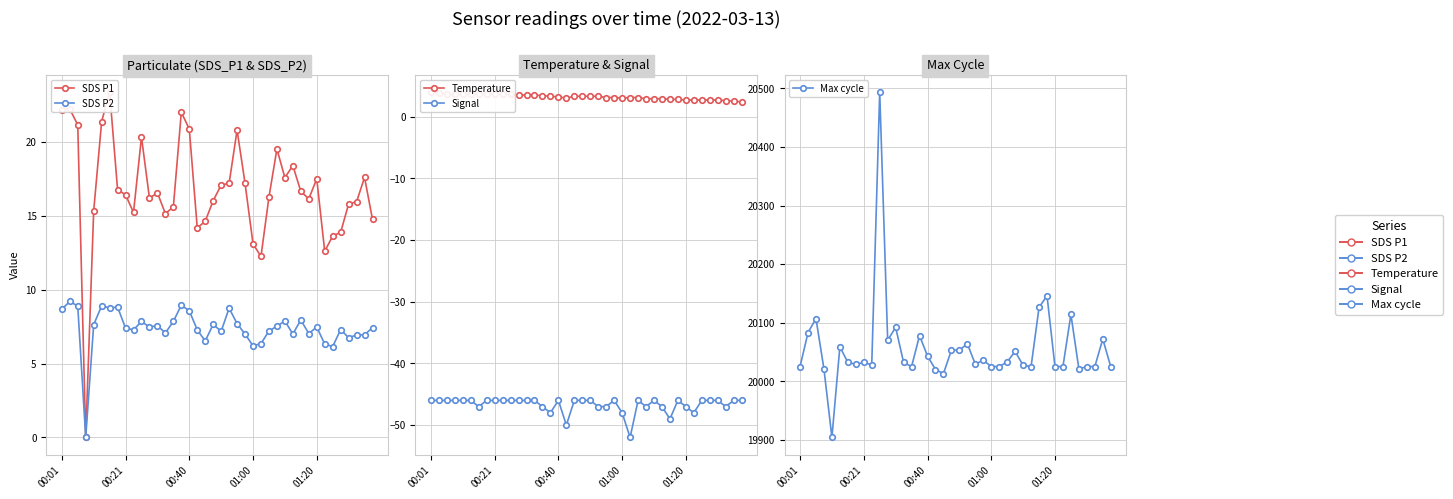

Count the number of data series in this chart.

5